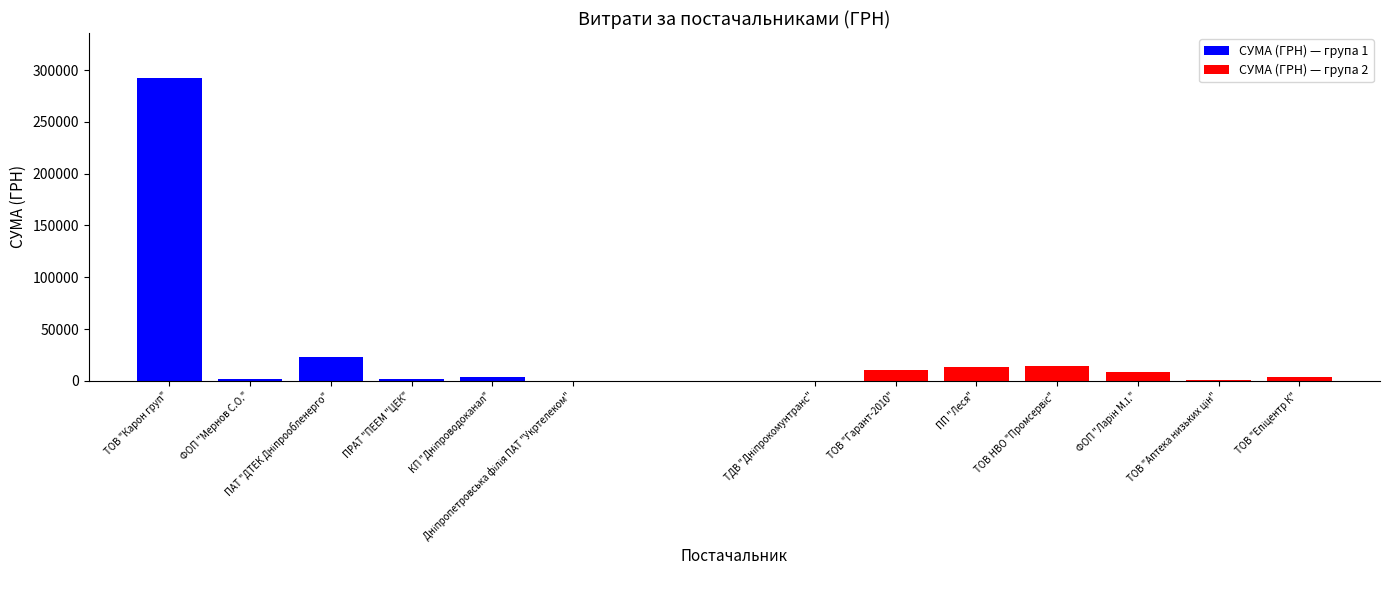

Reading right to left, extract all data points from this chart.

3323.0	716.1	8104.1	14146.2	13445.6	10644.2	135.7	133.9	3610.5	1334.3	23050.6	2215.8	291996.0